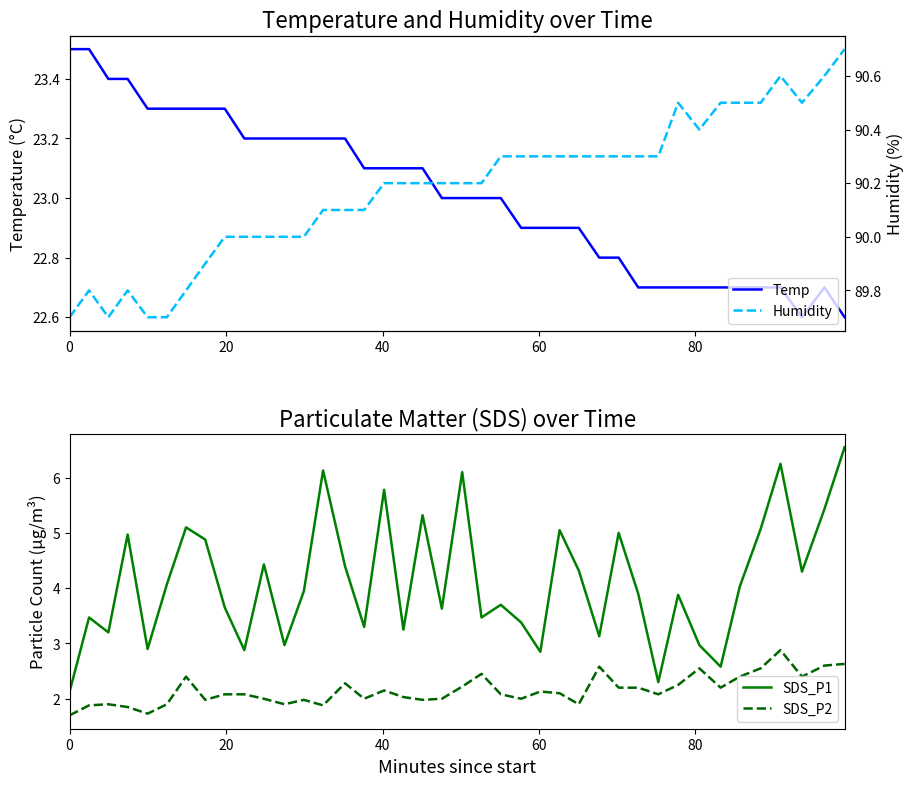

What is the value of the SDS_P1 point at the 4th from the left?

5.0